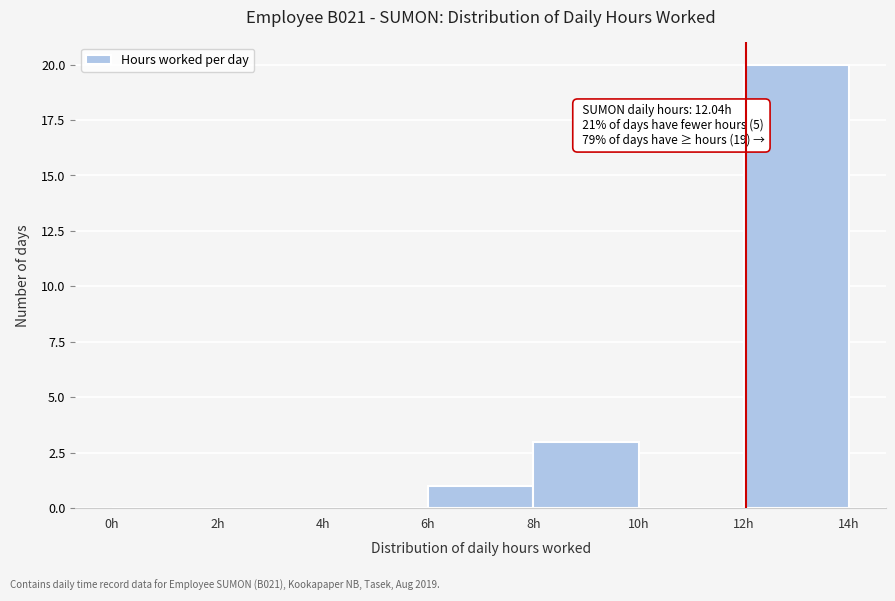

Which range on the x-axis has the tallest bar?

12 to 14